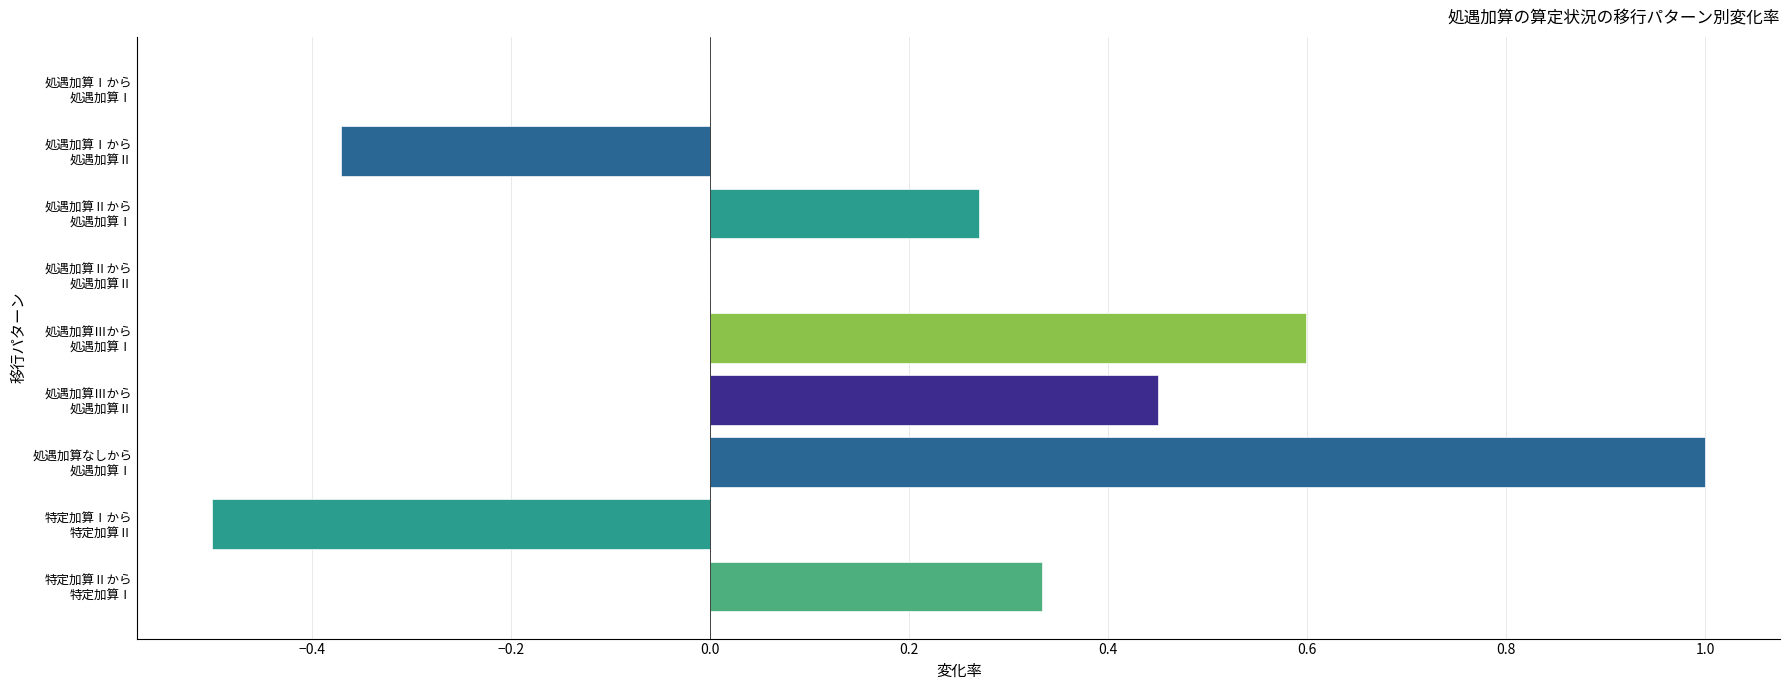

Reading left to right, what are all the values shown in this chart?

0.3	-0.5	1.0	0.5	0.6	0.0	0.3	-0.4	0.0